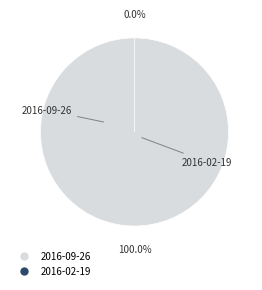

Between 2016-02-19 and 2016-09-26, which is larger?

2016-09-26